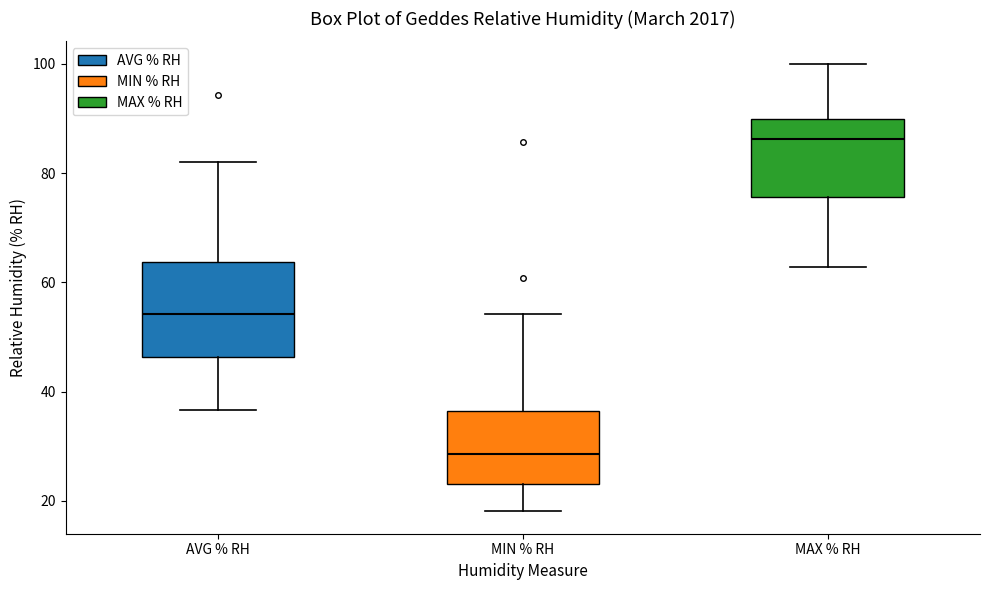

Reading left to right, read every box against the y-axis: the position of its median line, the range the box covers, and the ends of its whiskers. The values are not printed on the chart, so give them approximately, as read against the axis.

AVG % RH: median 54, box 46 to 64, whiskers 36 to 82
MIN % RH: median 28, box 24 to 36, whiskers 18 to 54
MAX % RH: median 86, box 76 to 90, whiskers 62 to 100